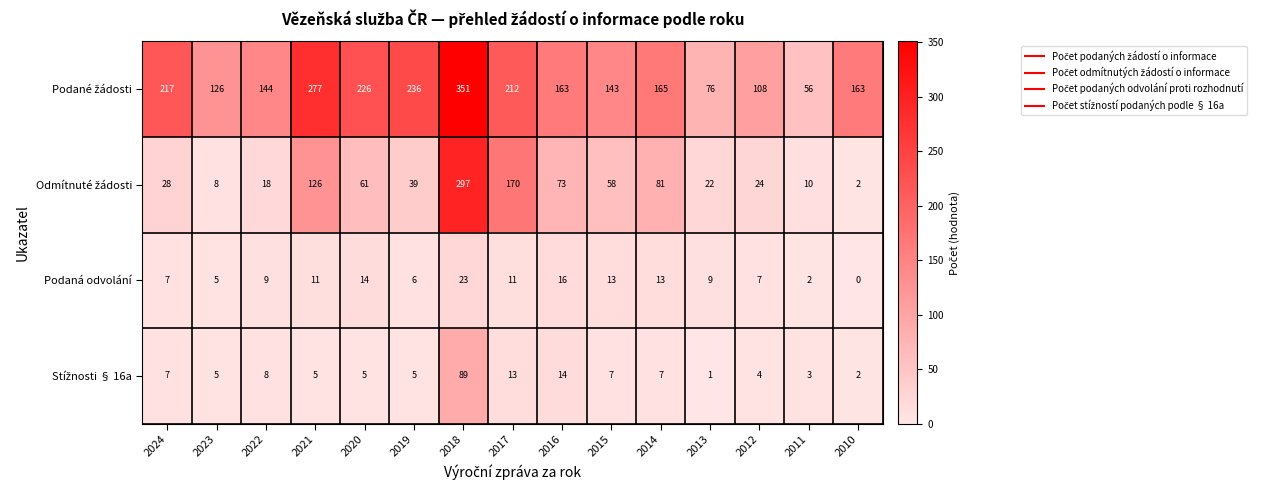

What is the spread (max minus min) of values at 2022?

136